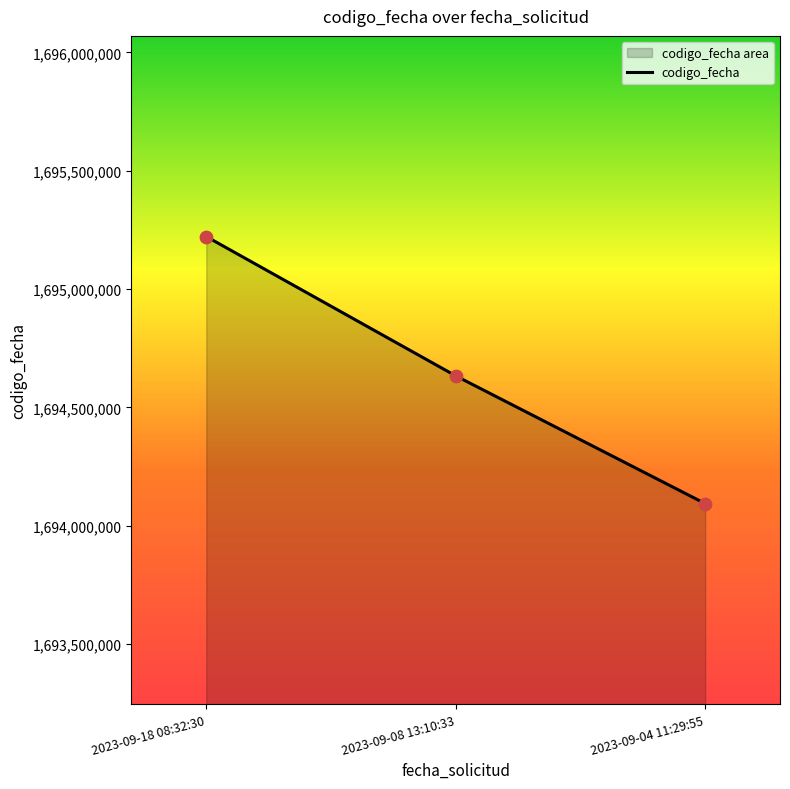

Between 2023-09-08 13:10:33 and 2023-09-18 08:32:30, which is larger?

2023-09-18 08:32:30